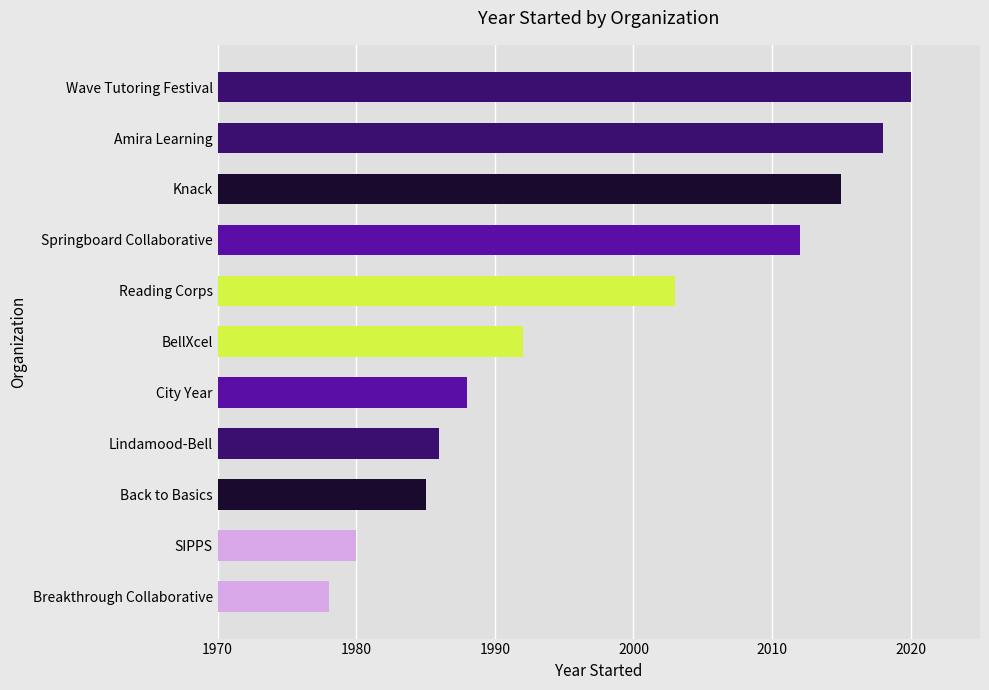

Which has a higher value, Amira Learning or BellXcel?

Amira Learning